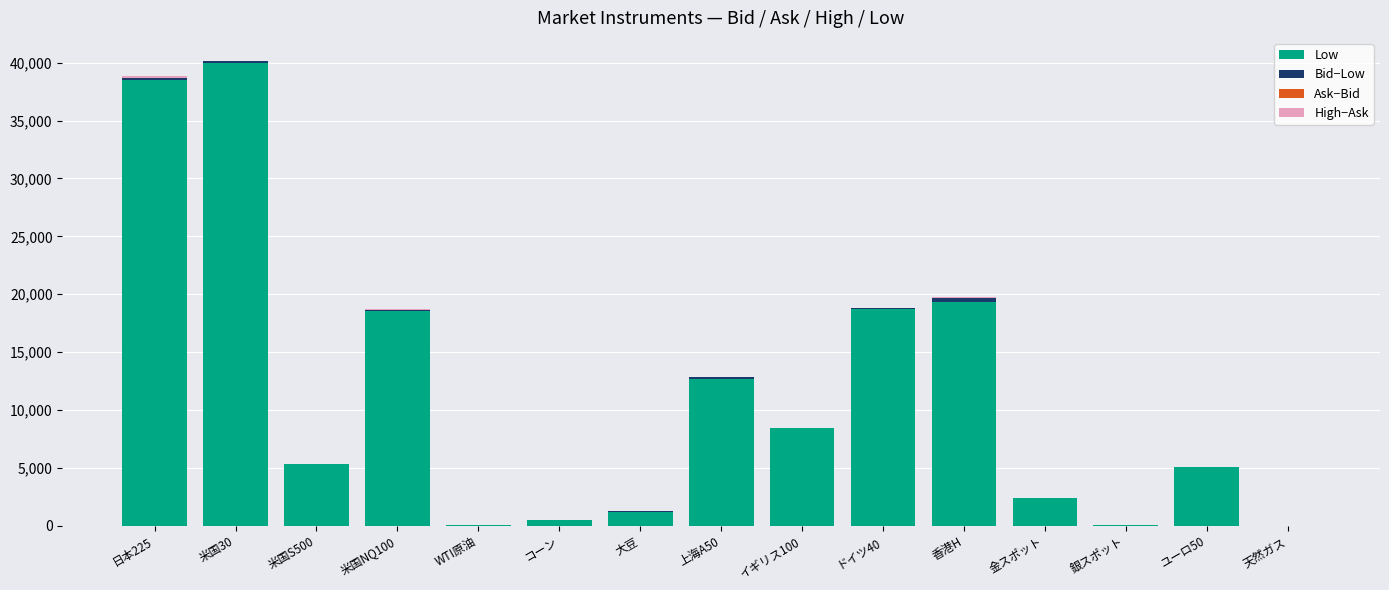

Between 米国S500 and 金スポット, which is larger?

米国S500